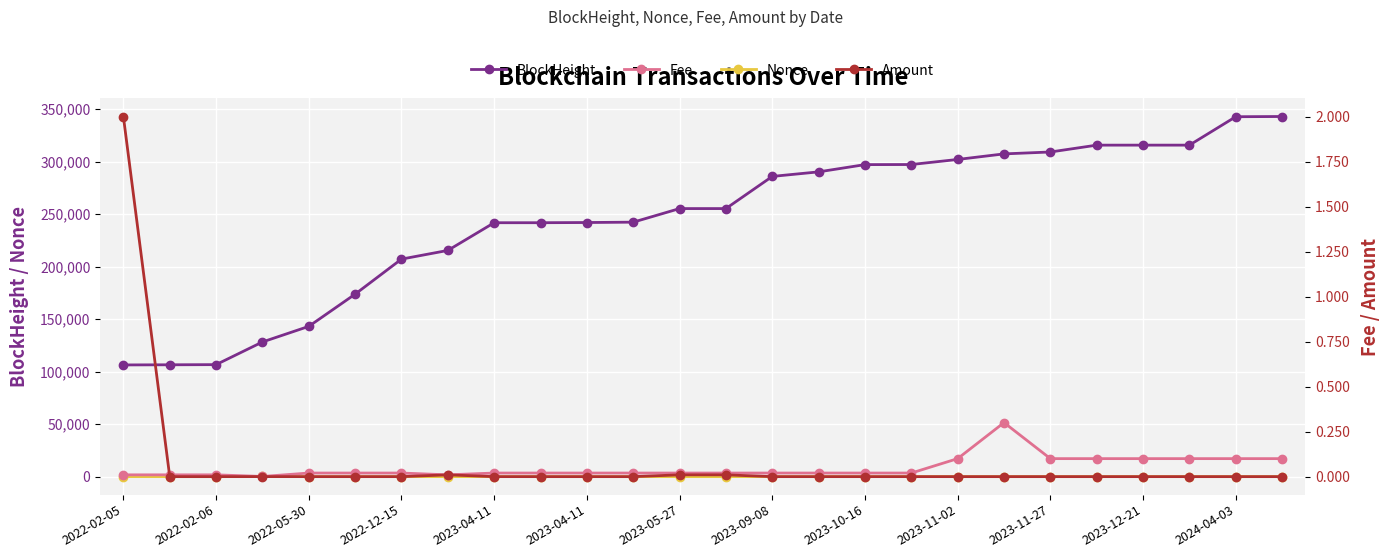

Which series has the largest range (max minus min)?

BlockHeight